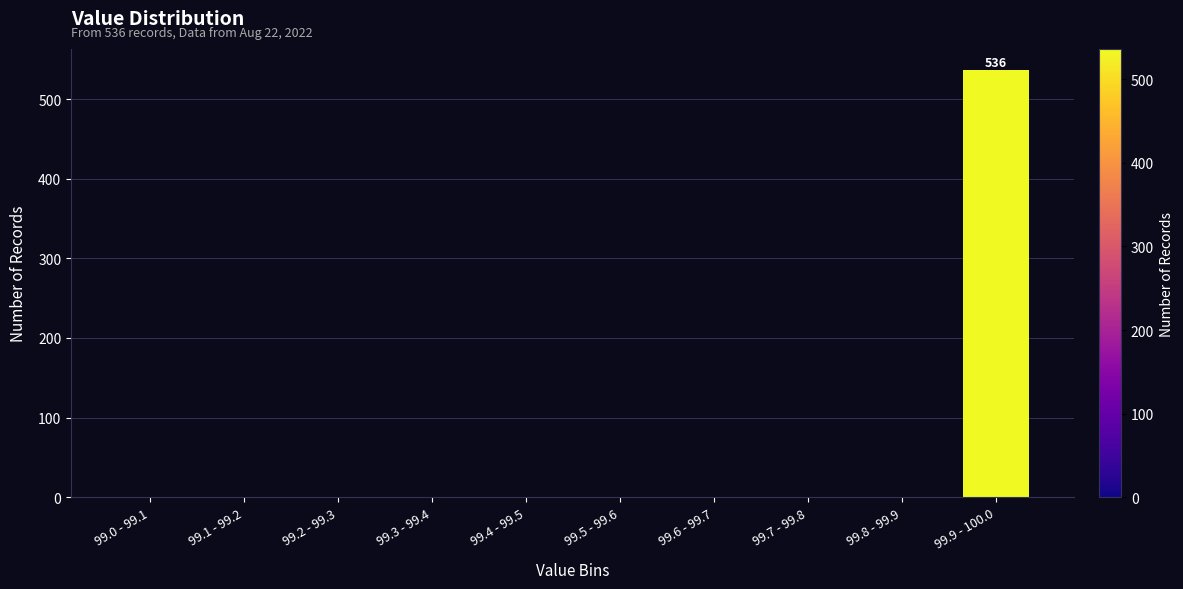

Reading left to right, what are all the values shown in this chart?

99.0 - 99.1=0	99.1 - 99.2=0	99.2 - 99.3=0	99.3 - 99.4=0	99.4 - 99.5=0	99.5 - 99.6=0	99.6 - 99.7=0	99.7 - 99.8=0	99.8 - 99.9=0	99.9 - 100.0=536